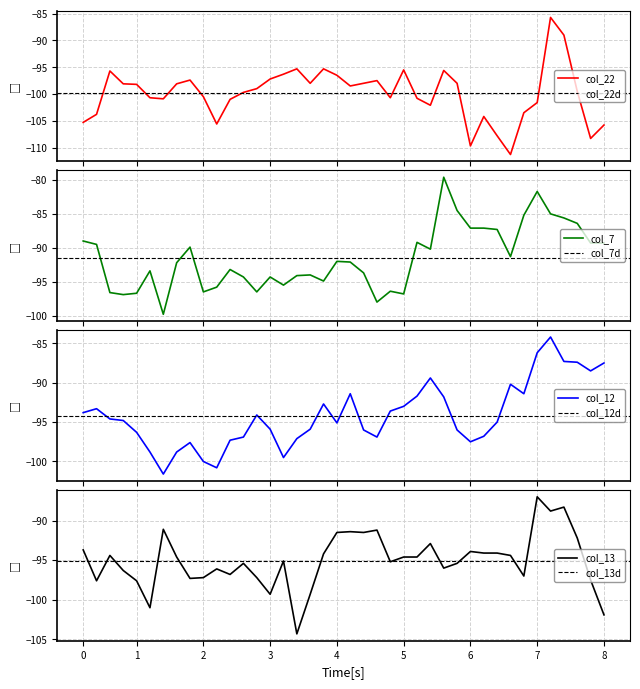

Does the chart have visible grid lines?

Yes